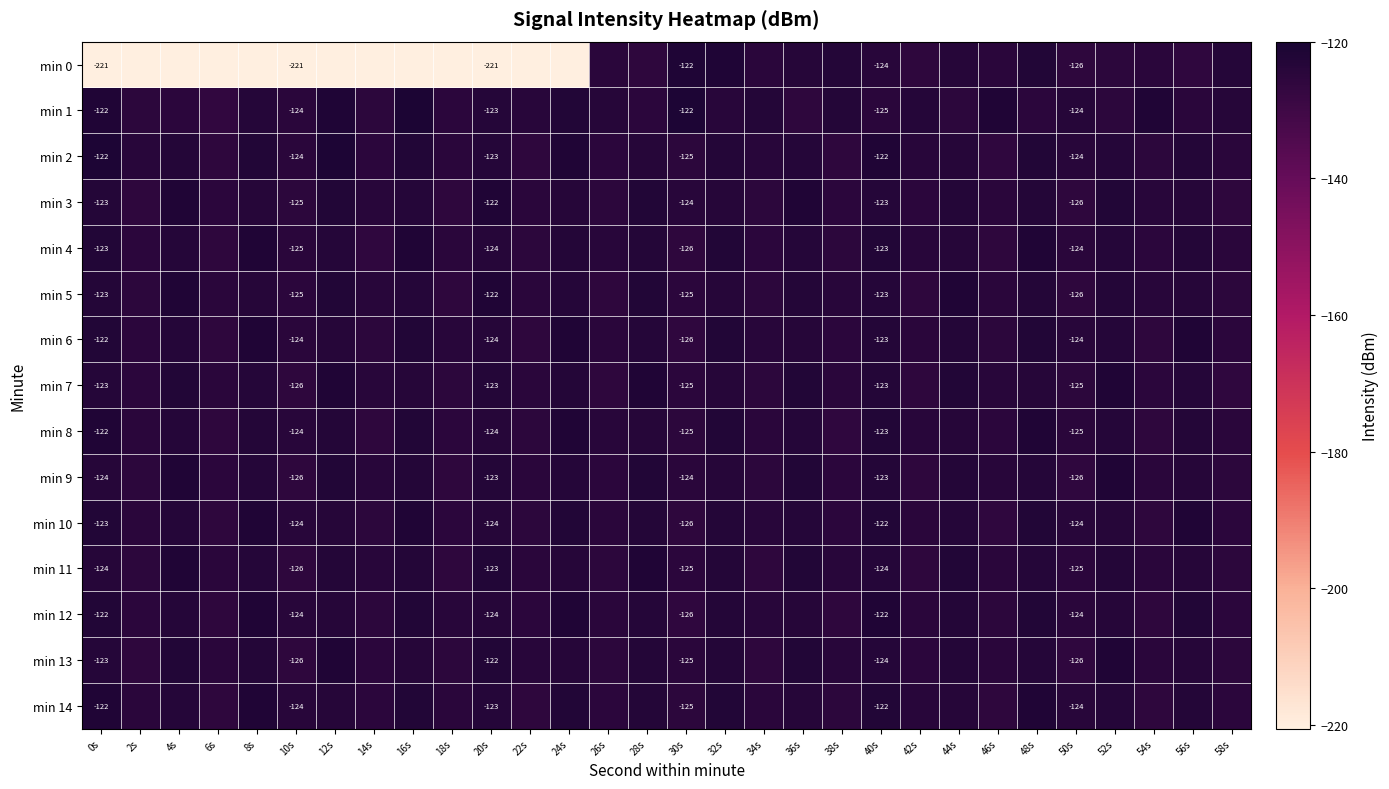

What is the total value across all series at 42s?

-1872.5